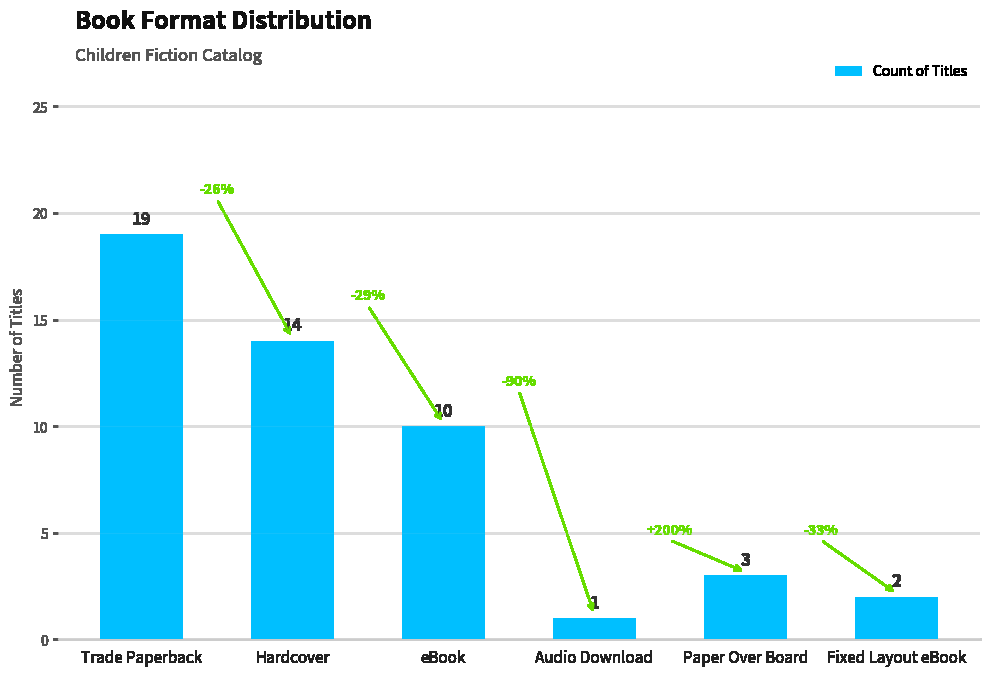

Reading left to right, extract all data points from this chart.

19	14	10	1	3	2